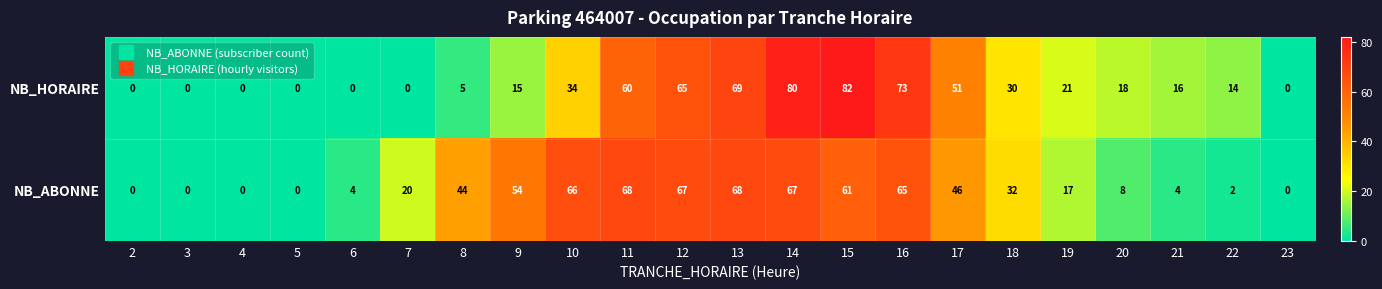

What is the difference between the highest and lowest values at 14?

13